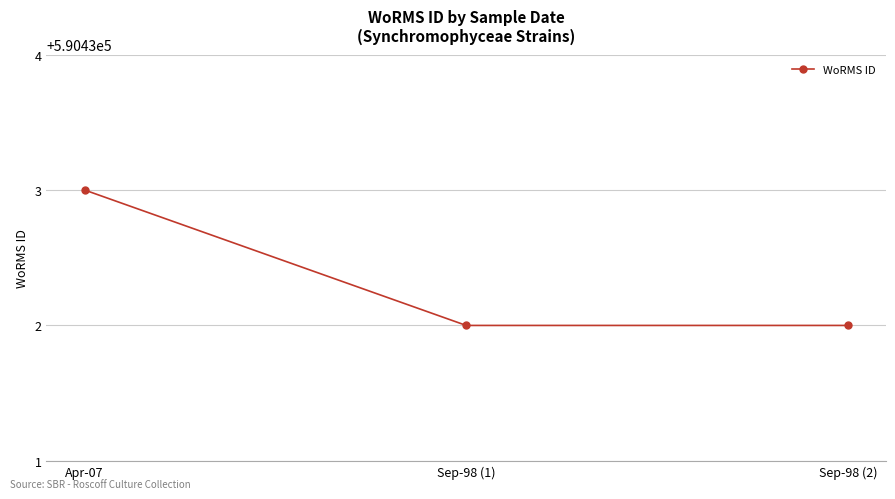

True or false: the data shows 769784 at Sep-98 (1).

False